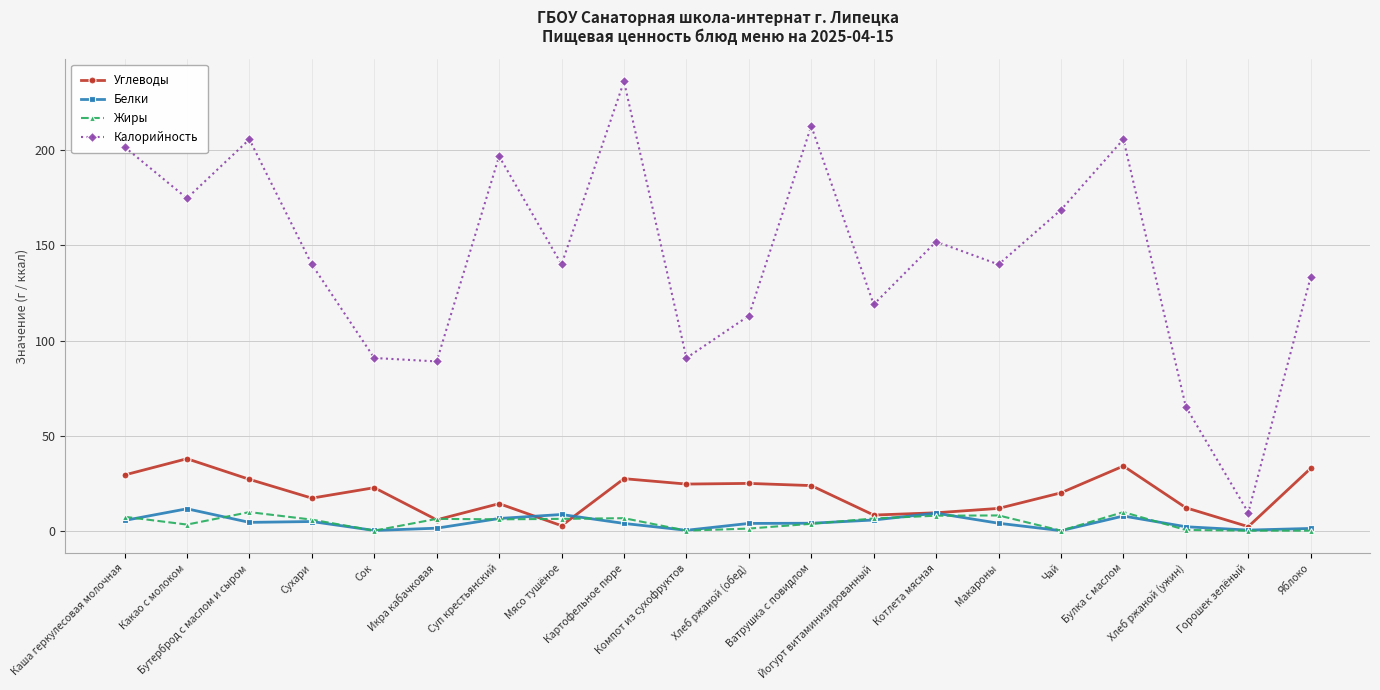

How many distinct data groups are displayed?

4